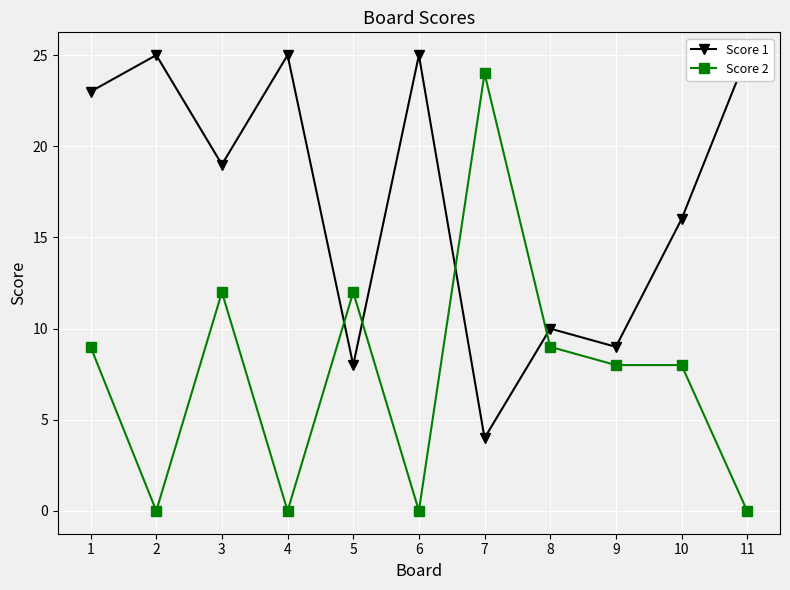

Where do Score 2 and Score 1 first cross each other?

4 and 5